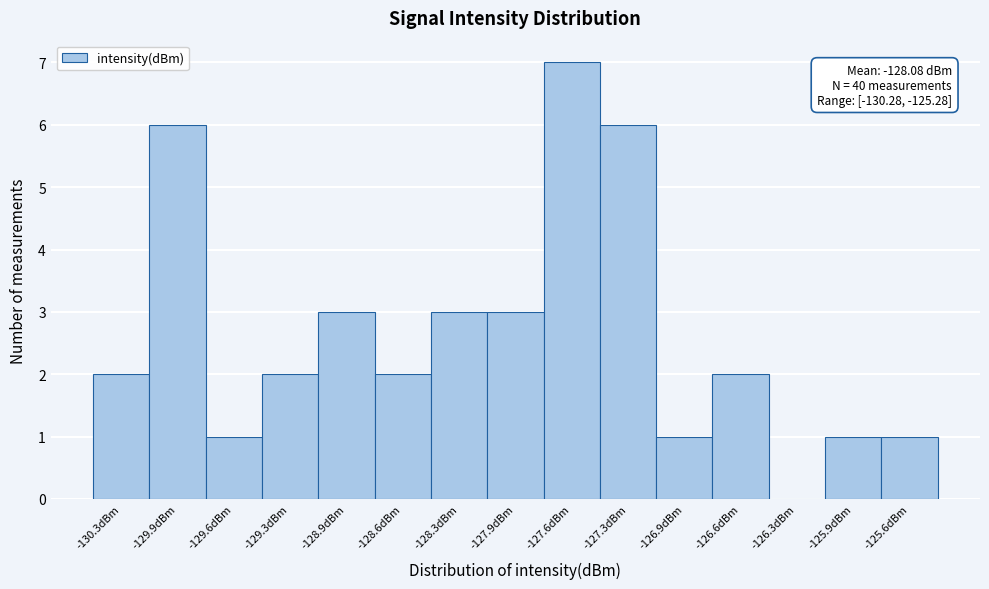

Reading right to left, what are all the values shown in this chart?

-125.6dBm=1	-125.9dBm=1	-126.3dBm=0	-126.6dBm=2	-126.9dBm=1	-127.3dBm=6	-127.6dBm=7	-127.9dBm=3	-128.3dBm=3	-128.6dBm=2	-128.9dBm=3	-129.3dBm=2	-129.6dBm=1	-129.9dBm=6	-130.3dBm=2